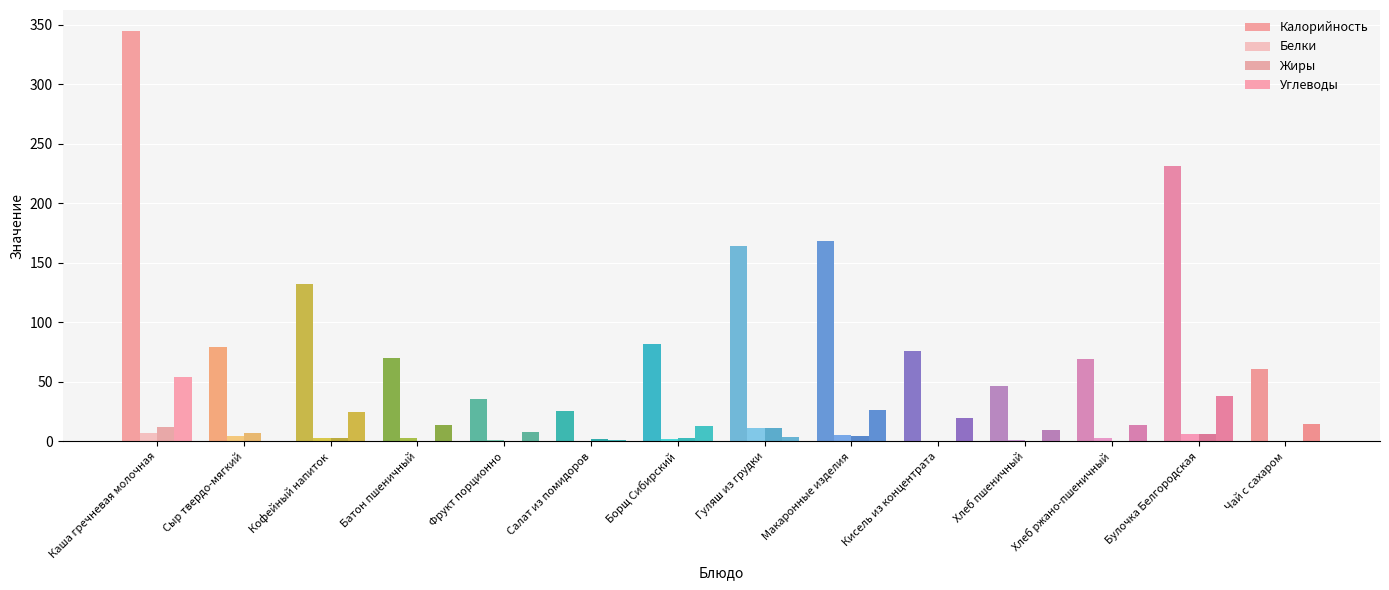

How many groups of bars are there?

14